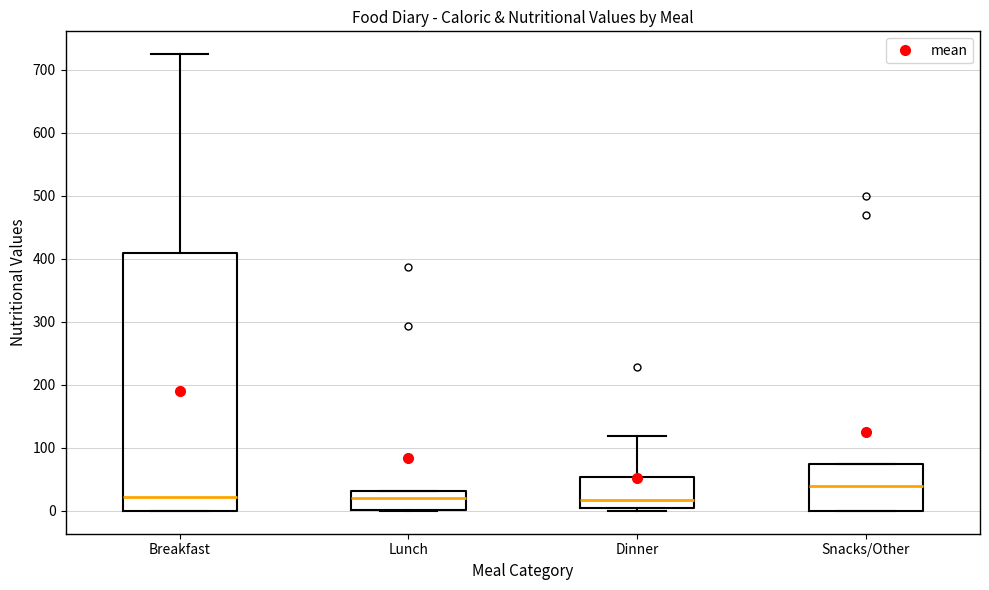

Comparing the boxes themselves (not the whiskers), which one is the tallest?

Breakfast